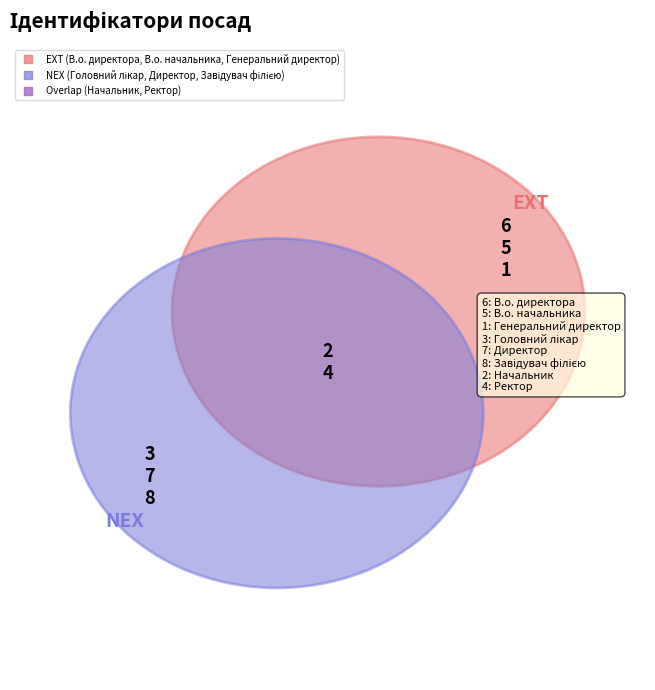

How many slices are in this pie chart?

8